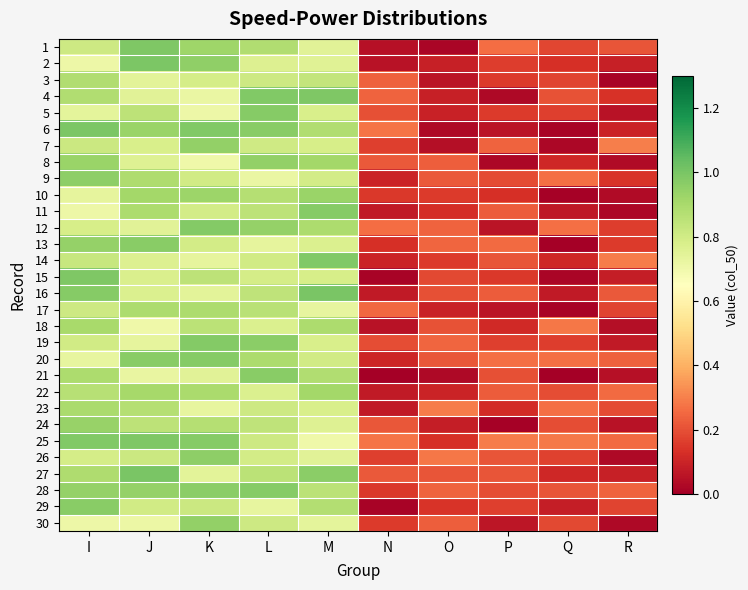

At Q, list the series in order from largest to smallest.

25, 18, 12, 23, 9, 20, 28, 4, 22, 24, 30, 1, 3, 26, 5, 19, 2, 14, 27, 8, 29, 16, 11, 7, 15, 6, 17, 10, 13, 21